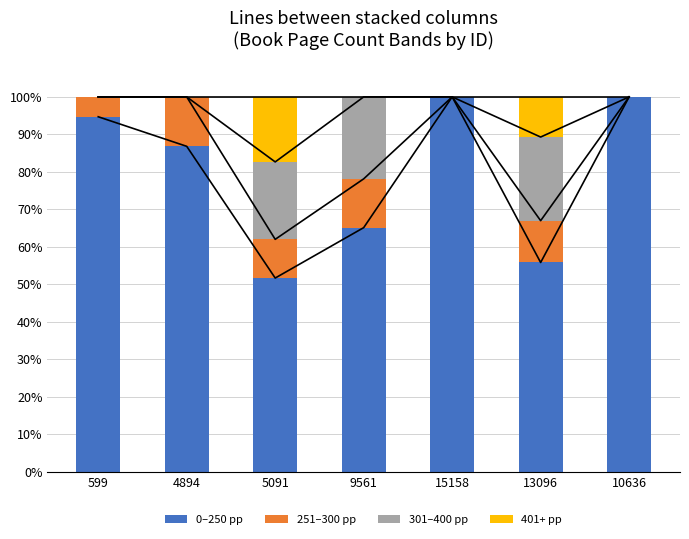

What is the average value of the 401+ pp series?

4.0